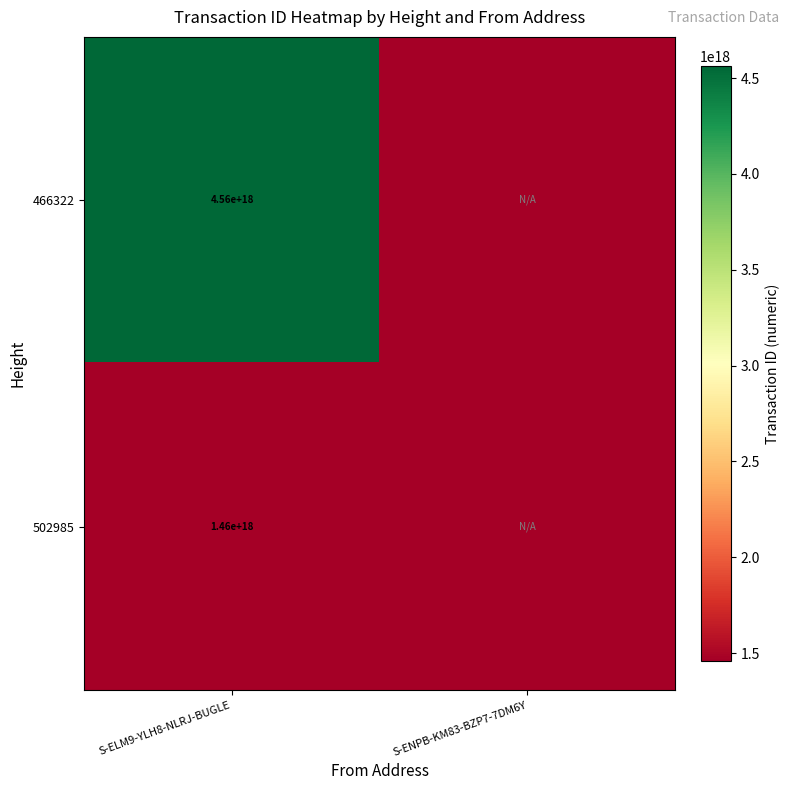

The 502985 series shows 1460000000000000000 at S-ELM9-YLH8-NLRJ-BUGLE. True or false?

True